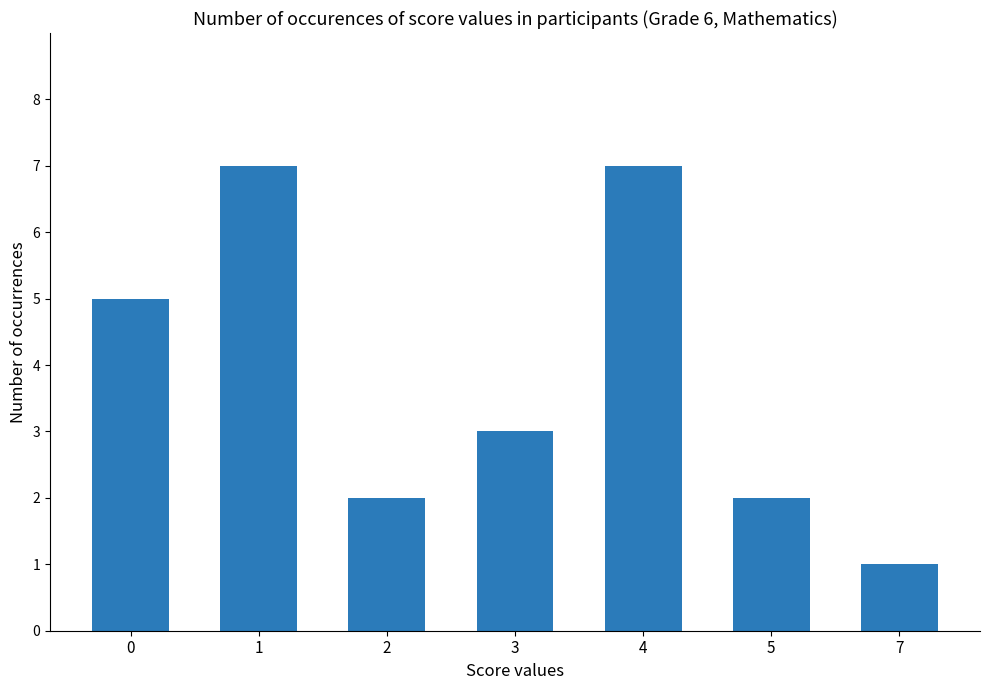

Approximately how many times larger is the value at 0 compared to 7?

5.0